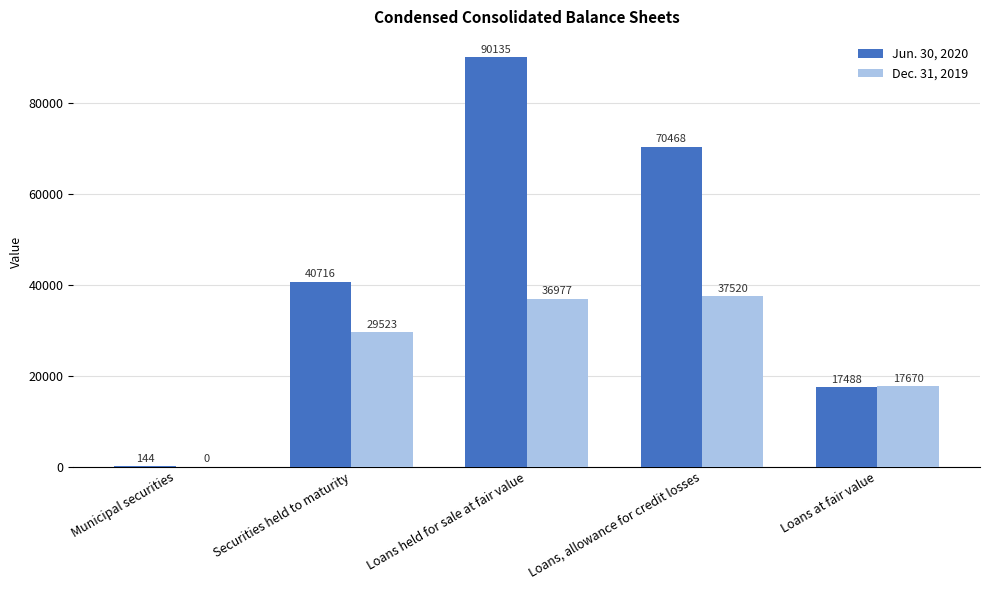

Reading left to right, extract all data points from this chart.

Jun. 30, 2020: 144	40716	90135	70468	17488
Dec. 31, 2019: 0	29523	36977	37520	17670